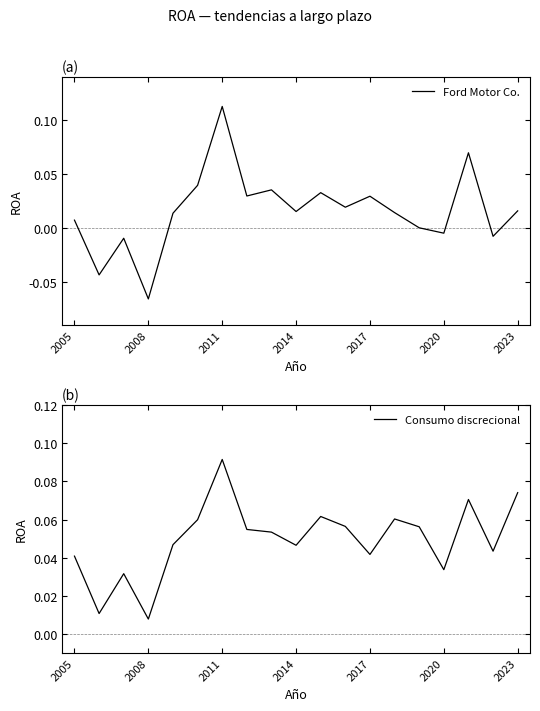

Which category has the lowest value in the Ford Motor Co. series?

2008